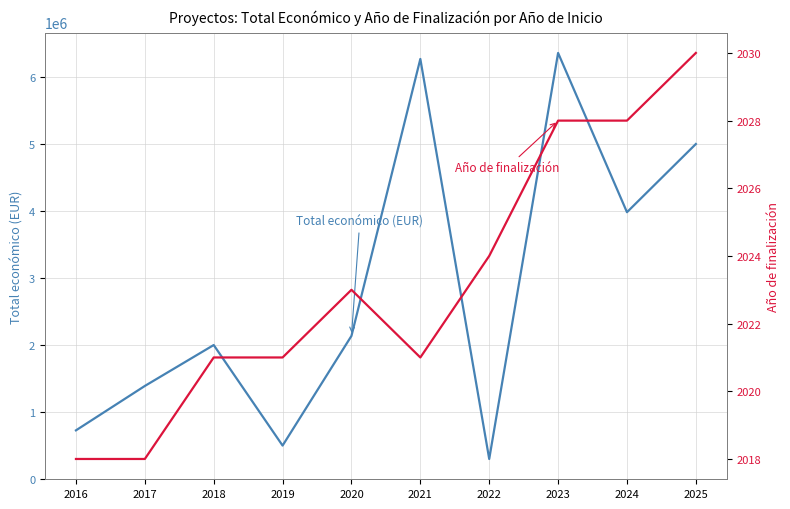

How many data points in Total económico (EUR) are above 2136174?

4